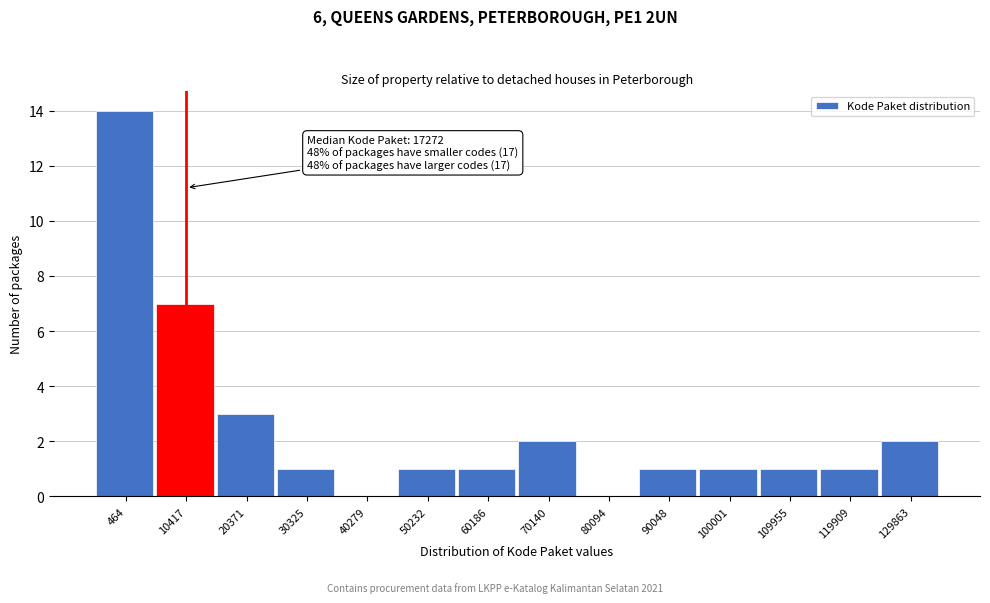

Reading left to right, list all the values displayed in this chart.

464=14	10417=7	20371=3	30325=1	40279=0	50232=1	60186=1	70140=2	80094=0	90048=1	100001=1	109955=1	119909=1	129863=2